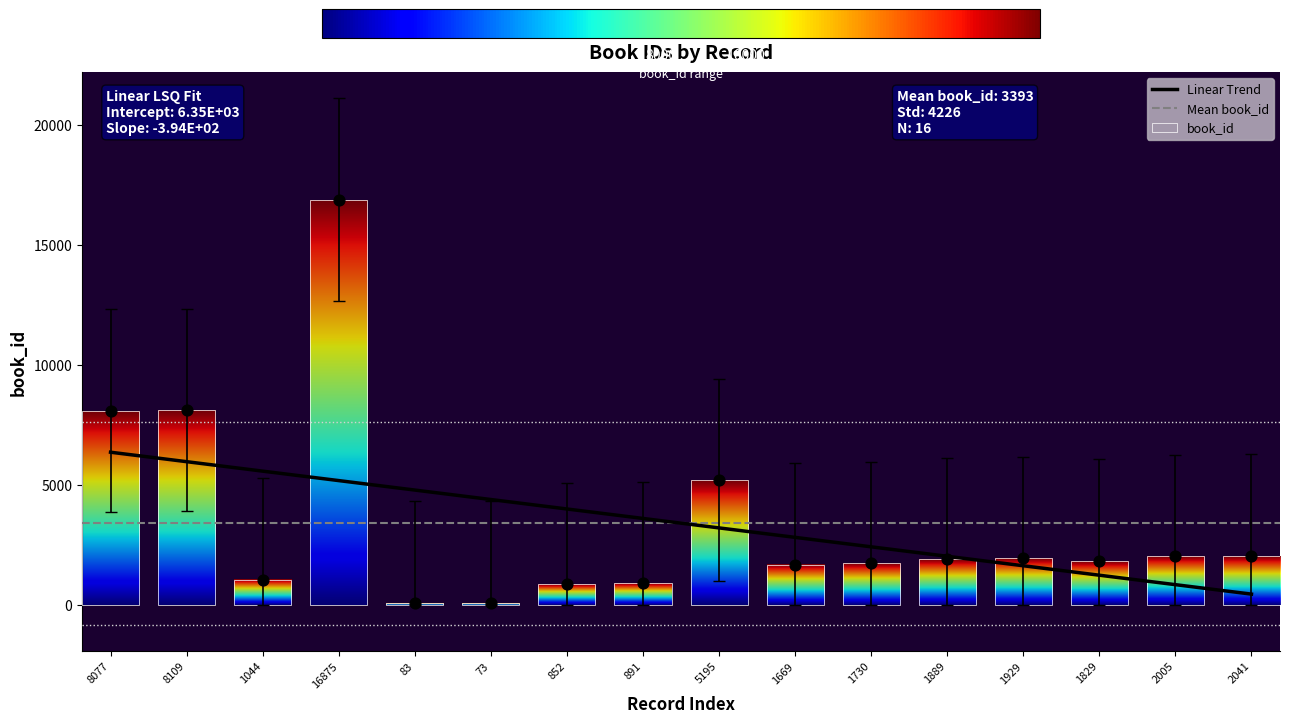

What is the change in value from 5195 to 1889?

-3306.0